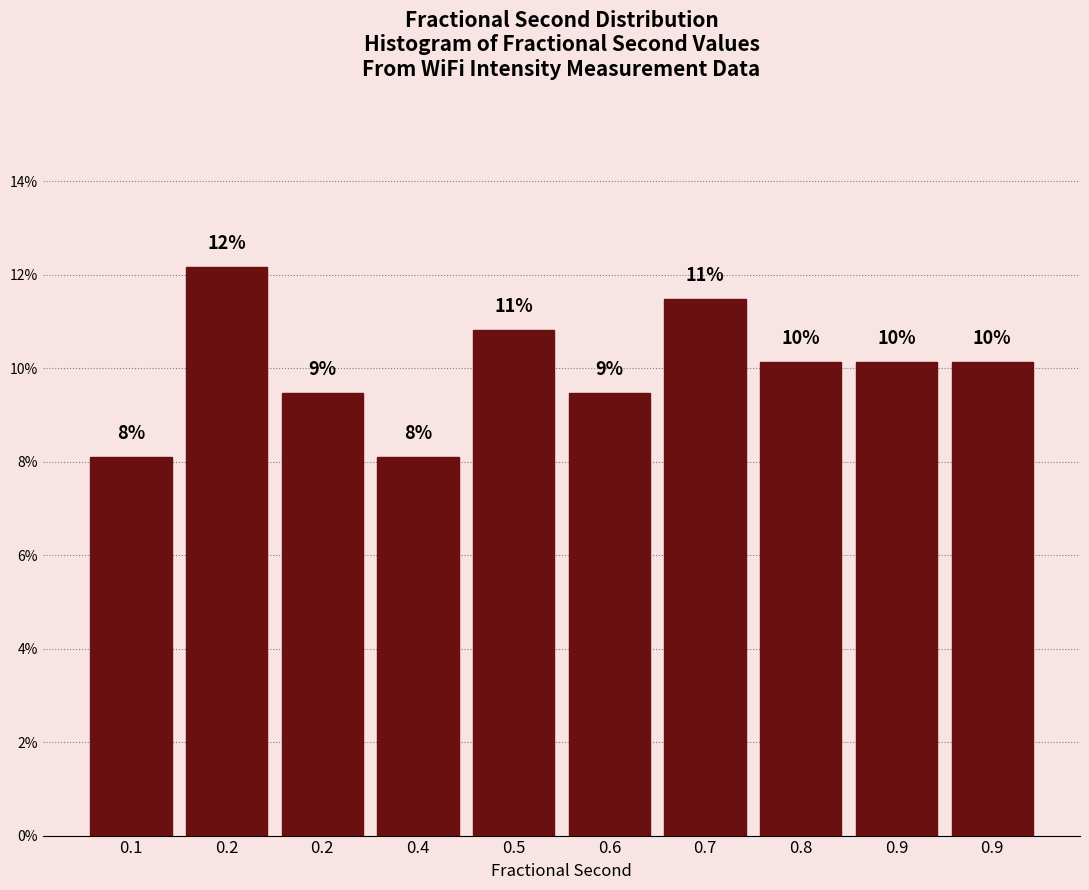

Are the bars horizontal?

No